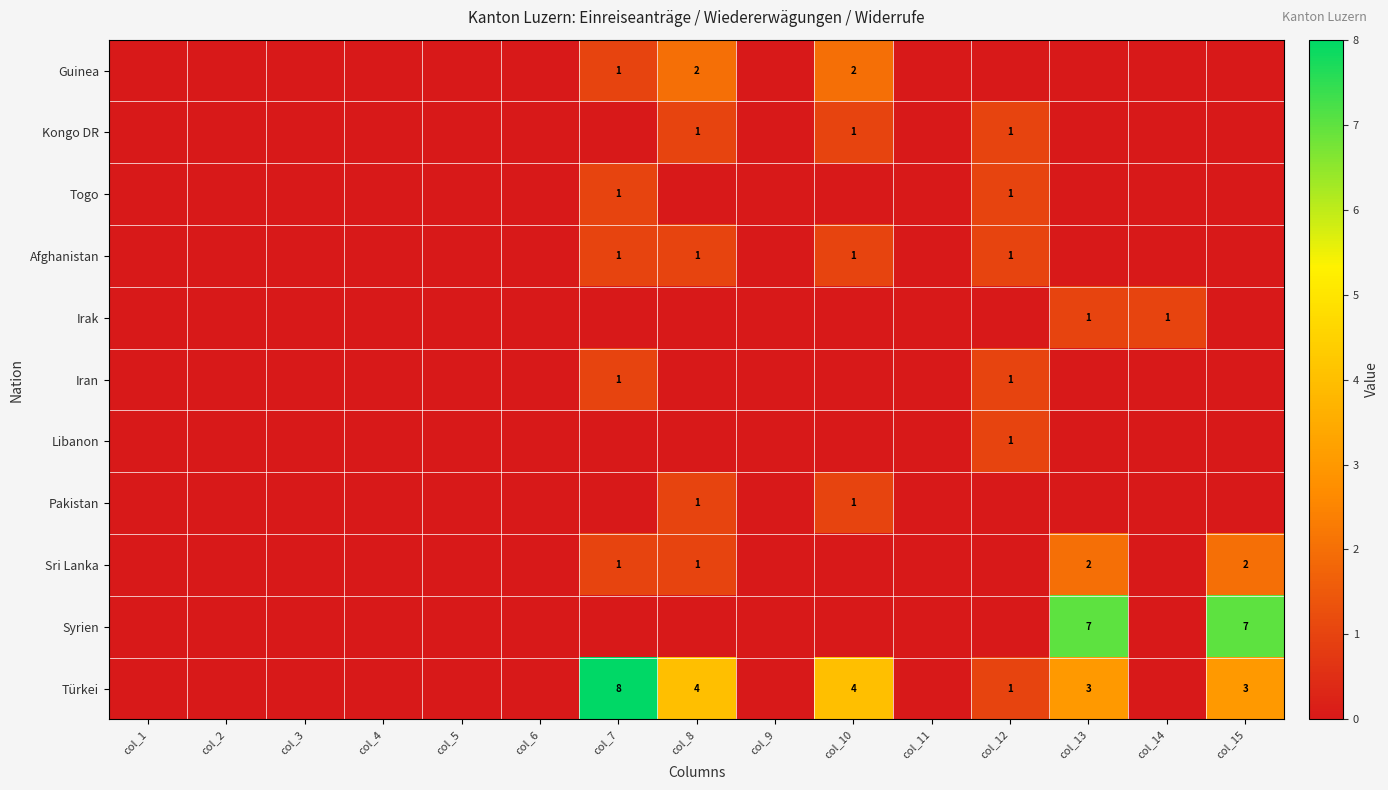

What is the maximum value for Pakistan?

1